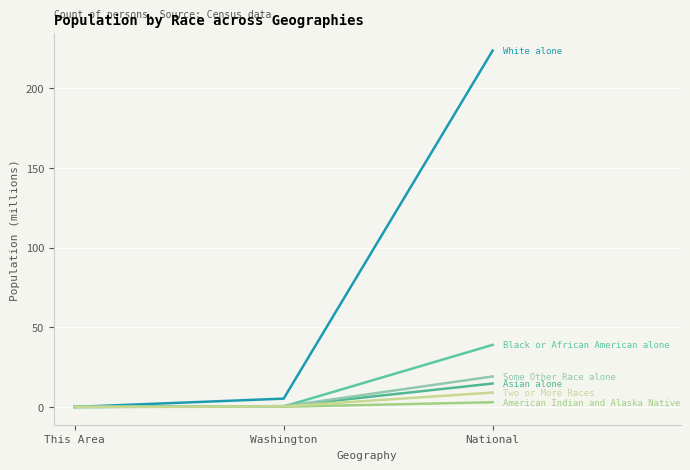

Does the chart display data point markers on the line(s)?

No